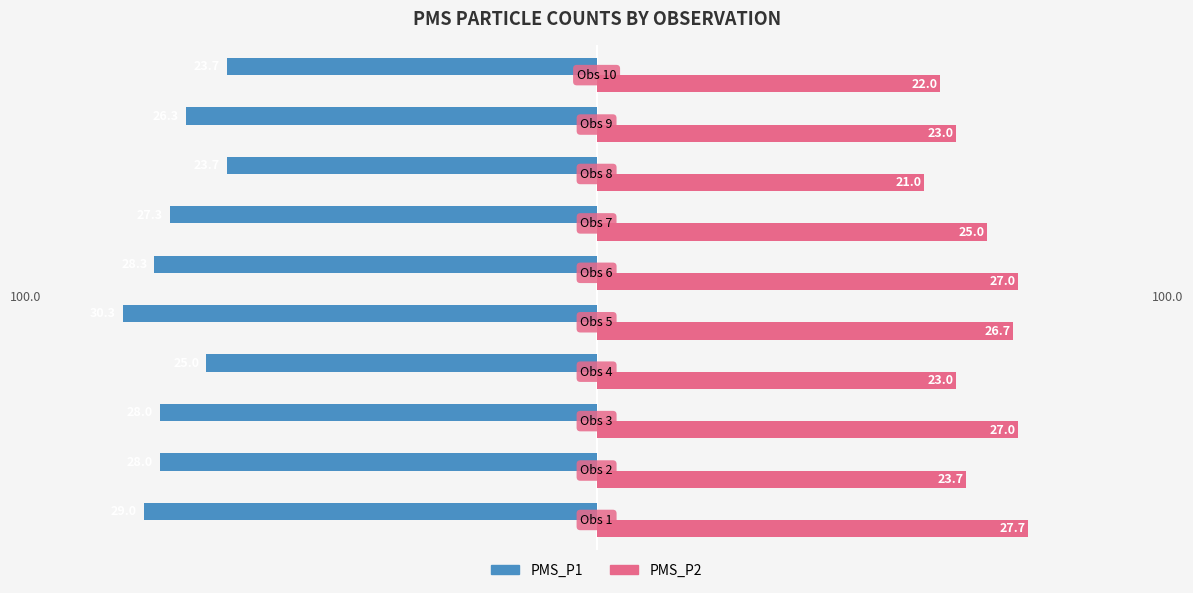

What are all the series names shown in the legend?

PMS_P1, PMS_P2